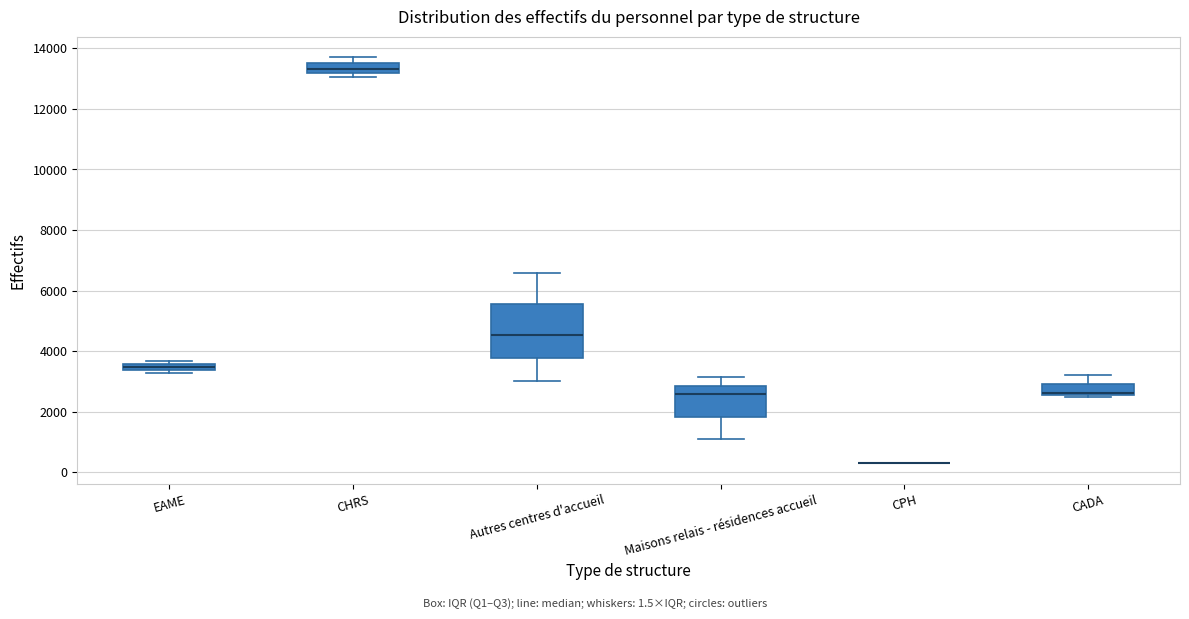

Comparing the boxes themselves (not the whiskers), which one is the tallest?

Autres centres d'accueil